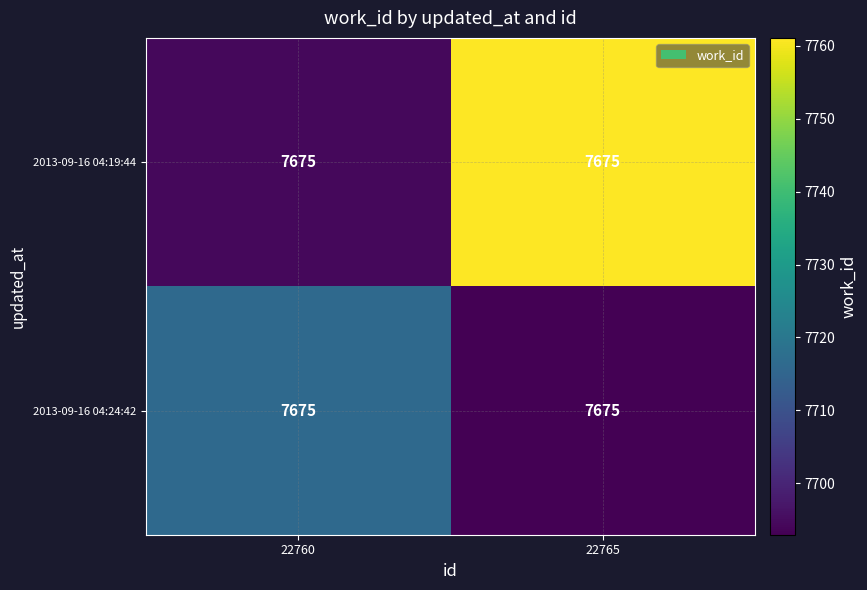

What is the minimum value for 2013-09-16 04:24:42?

7693.0